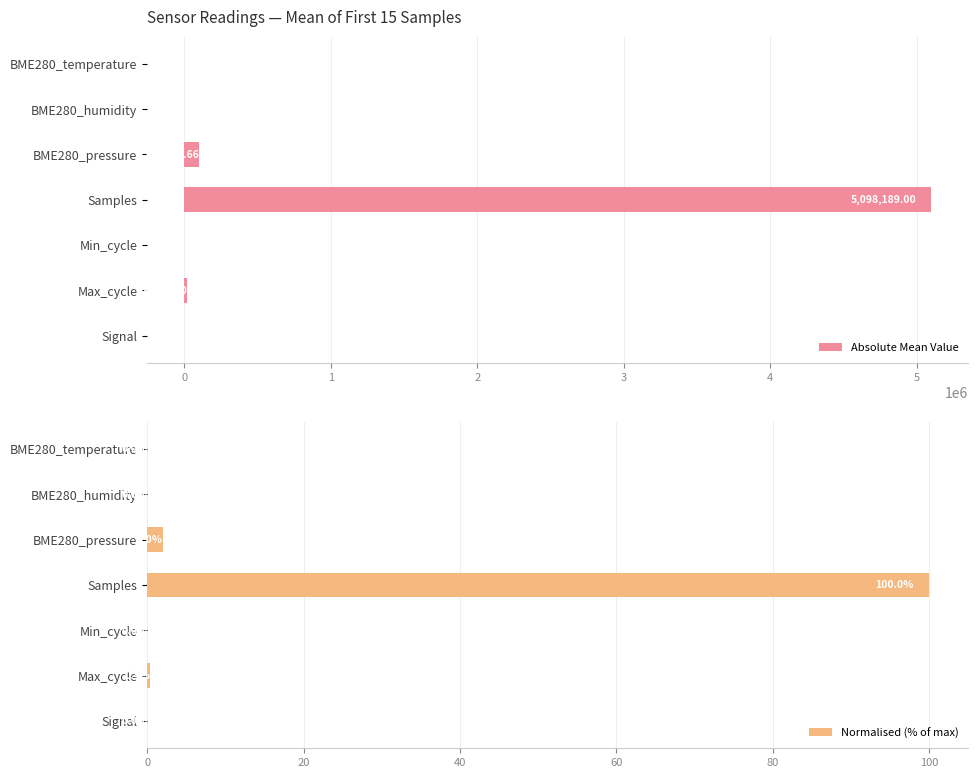

Where is Normalised (% of max) nearest to the value 50?

BME280_pressure